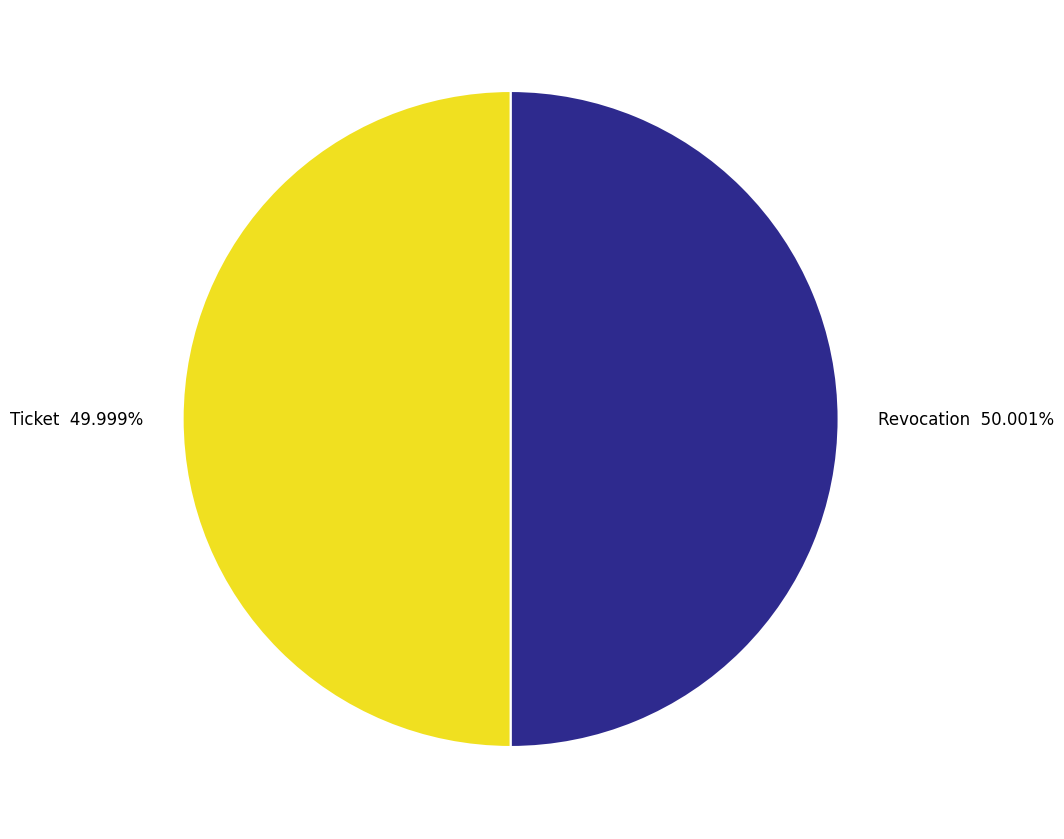

Approximately how many times larger is the value at Ticket compared to Revocation?

1.0